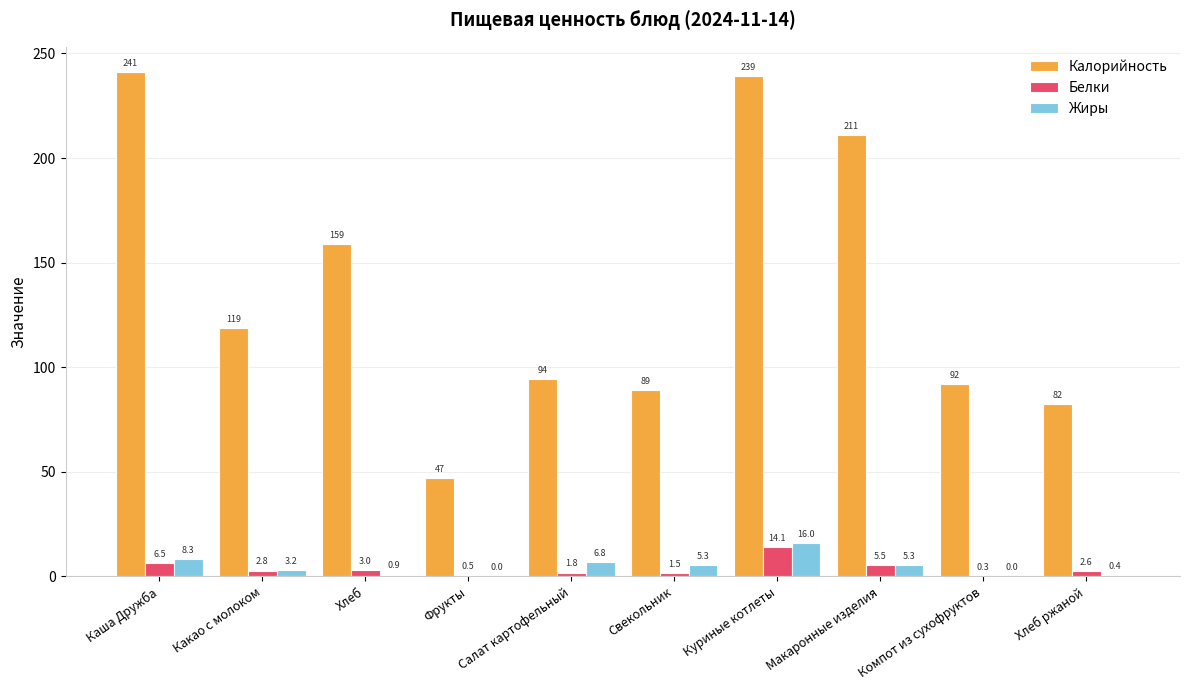

Which series has the largest total across all categories?

Калорийность